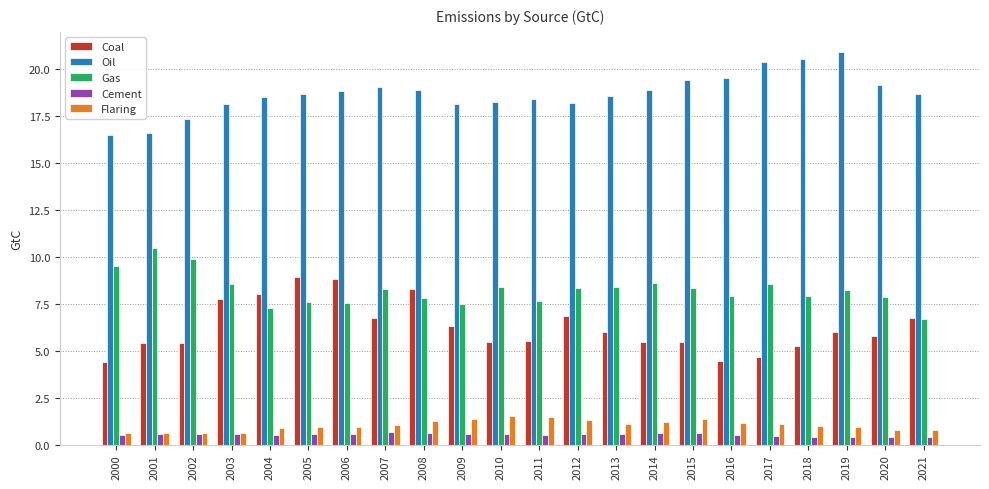

Which category has the highest value across all series?

2019